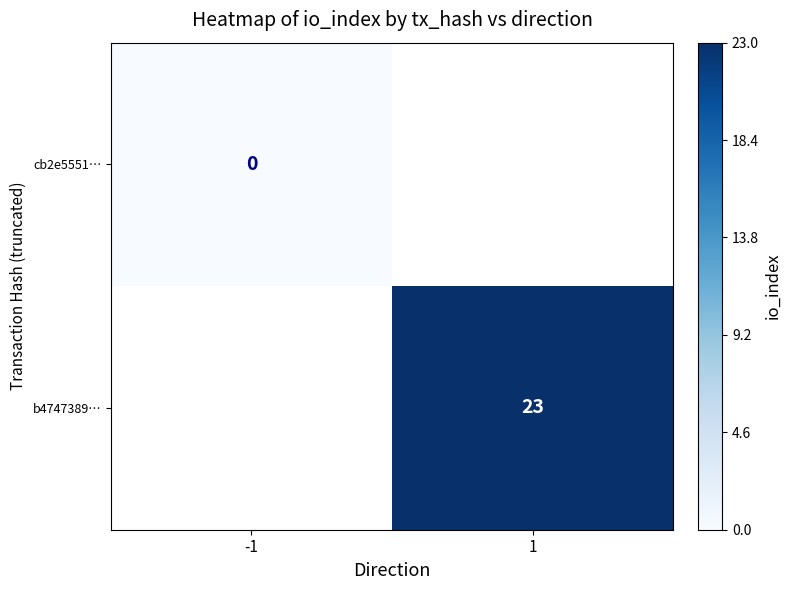

Is it true that b4747389… equals 23 at 1?

True